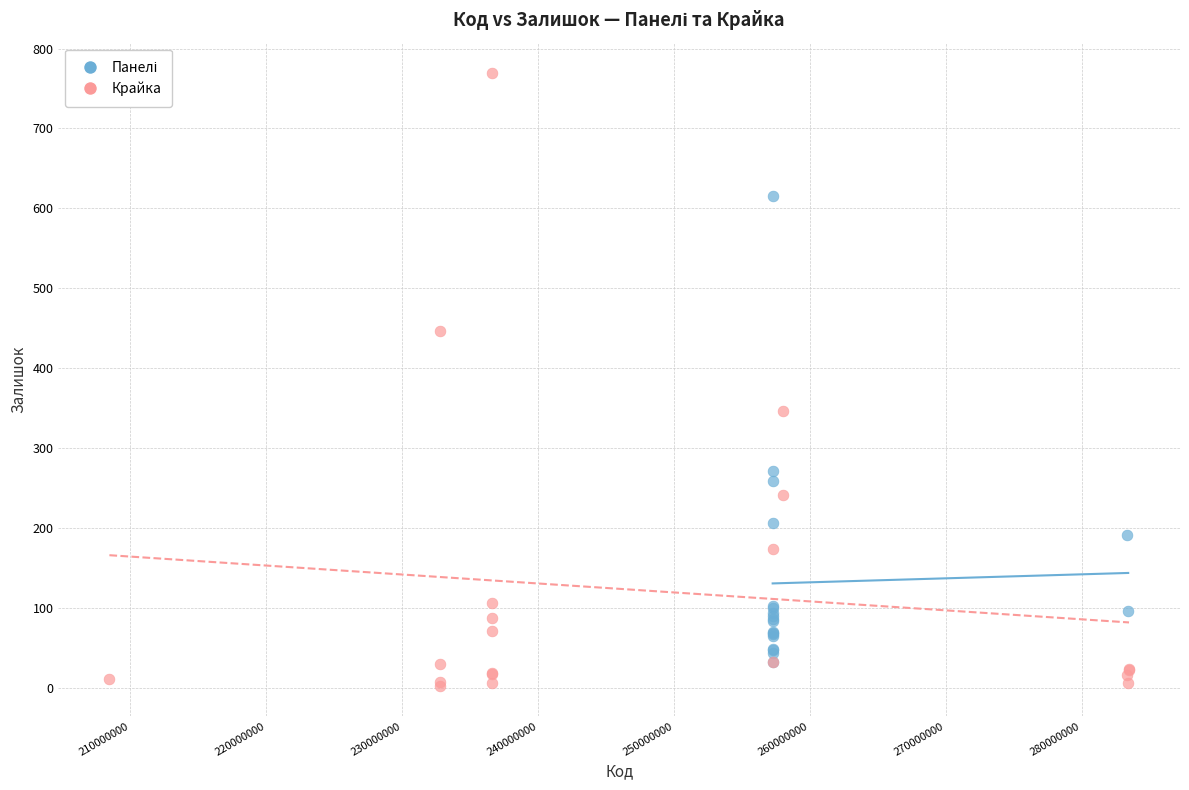

Which series contains the highest Y value?

Крайка